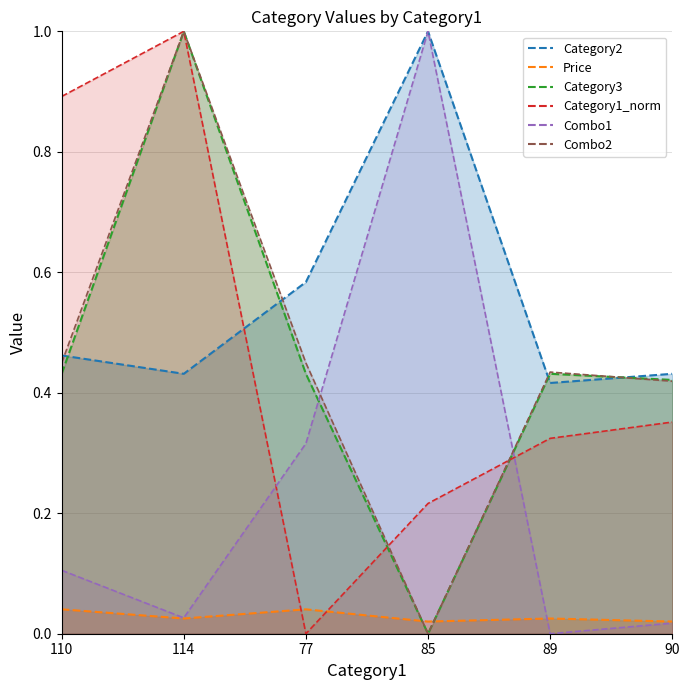

At which label is Category3 closest to 0?

85